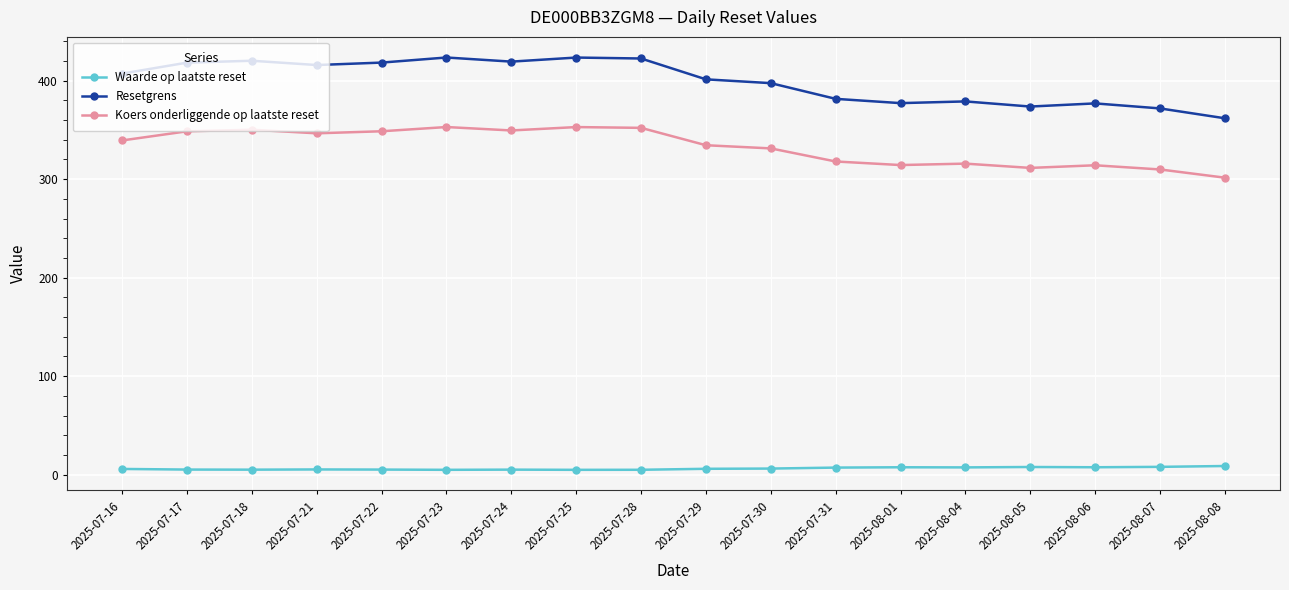

How many series are shown in this chart?

3